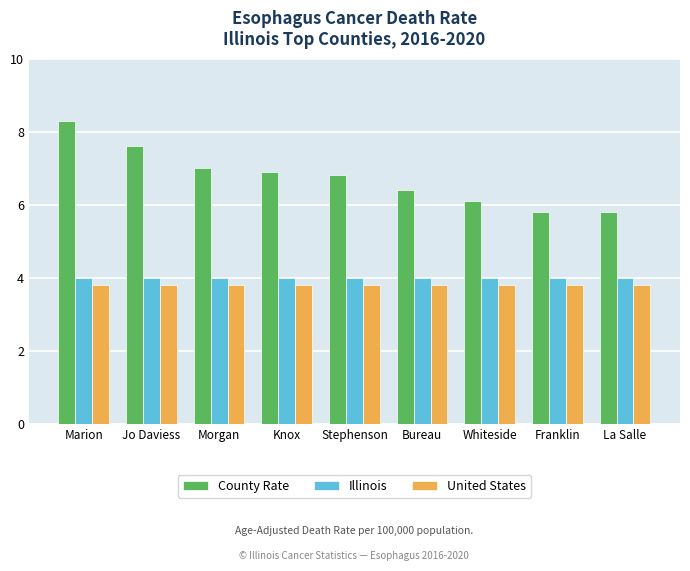

Which series has the largest range (max minus min)?

County Rate